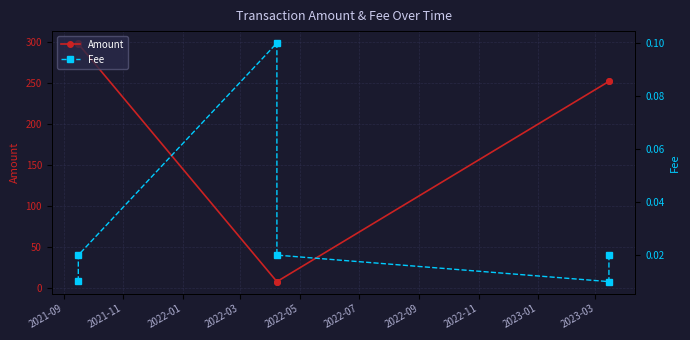

Which series has the largest total across all categories?

Amount